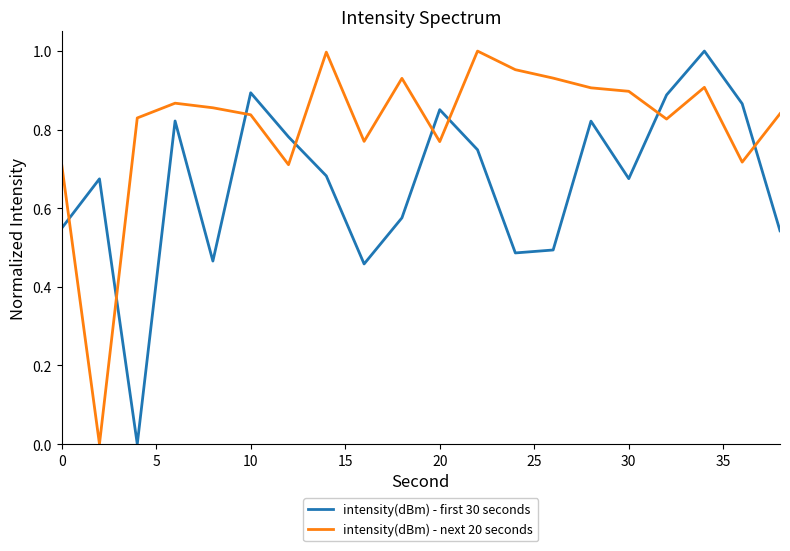

Rank the series by their average value, from lowest to highest.

intensity(dBm) - first 30 seconds, intensity(dBm) - next 20 seconds